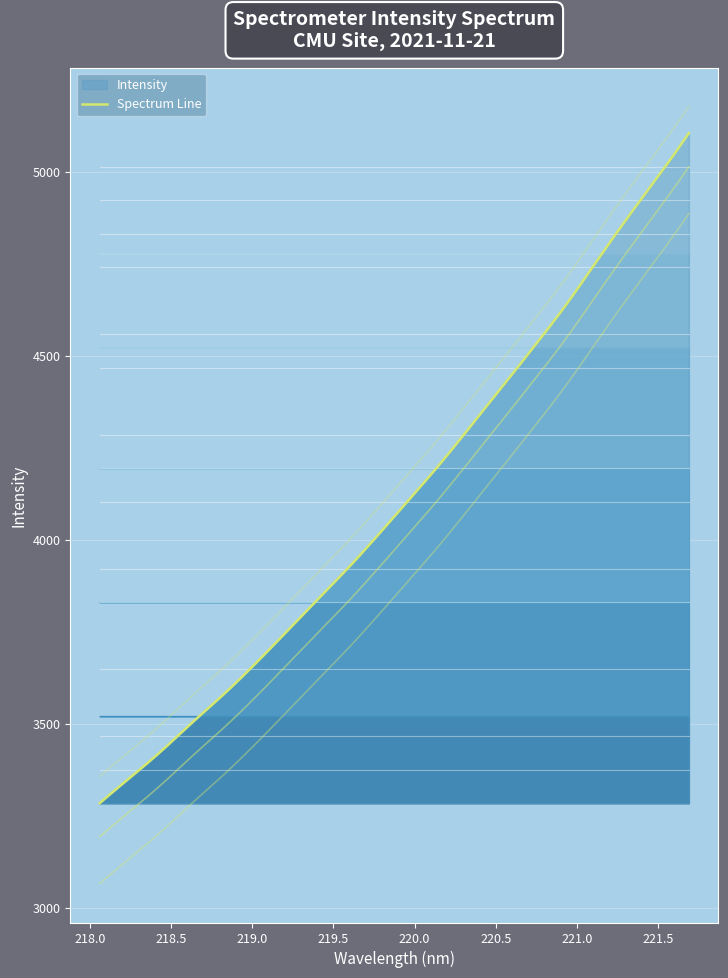

The value at 221.3083 is 6909.7. True or false?

False